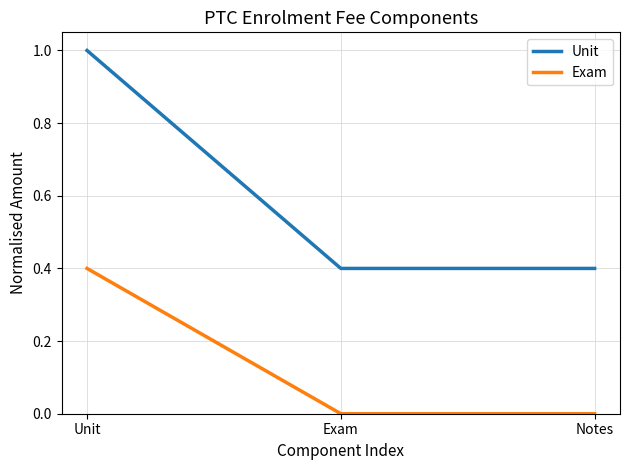

What is the highest value of the Exam series?

0.4